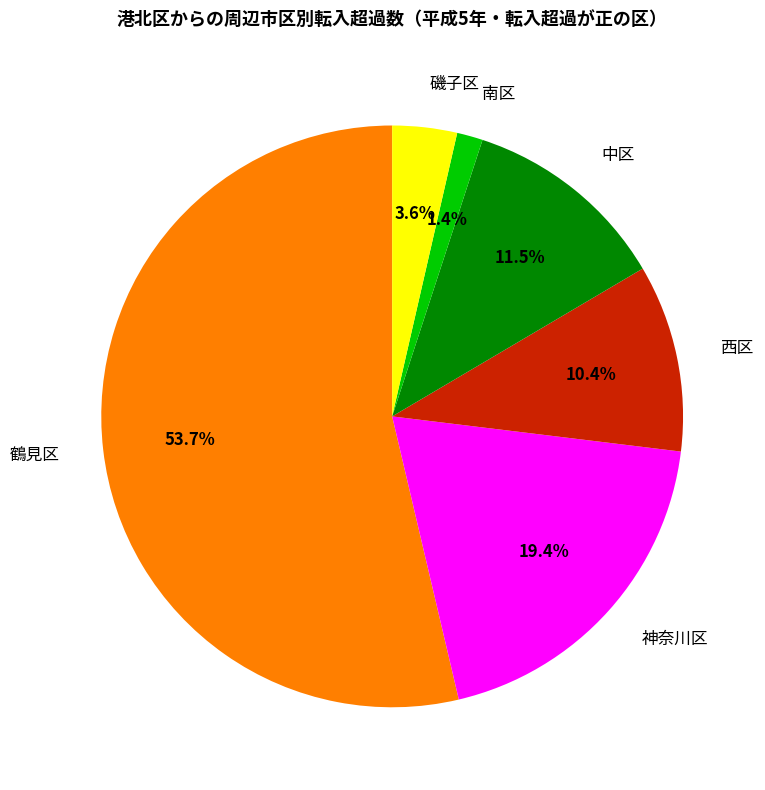

Rank the categories by value from lowest to highest.

南区, 磯子区, 西区, 中区, 神奈川区, 鶴見区